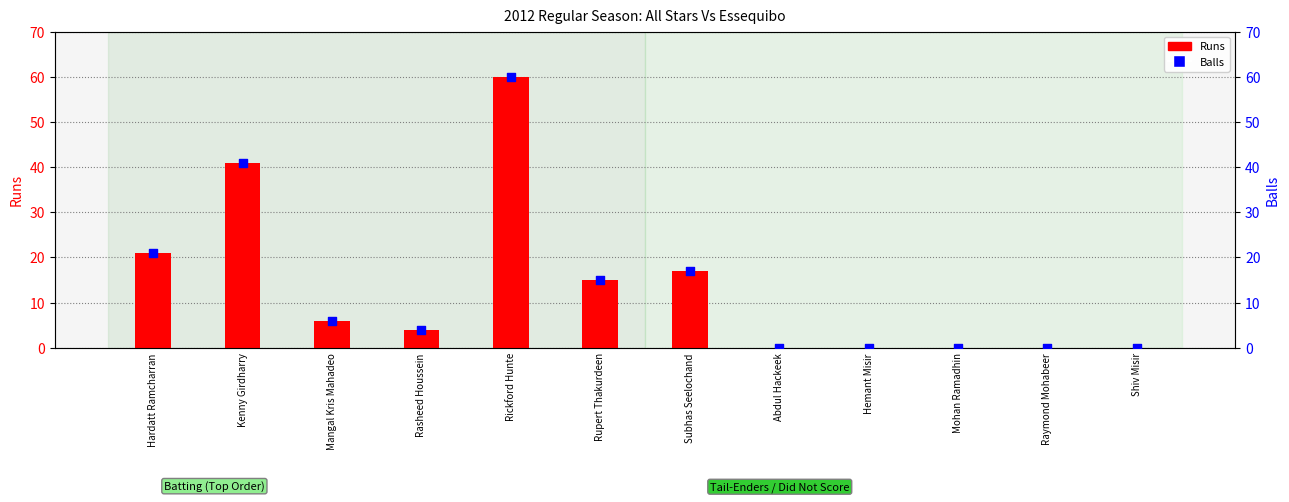

Which series has the widest spread of Y values?

Runs